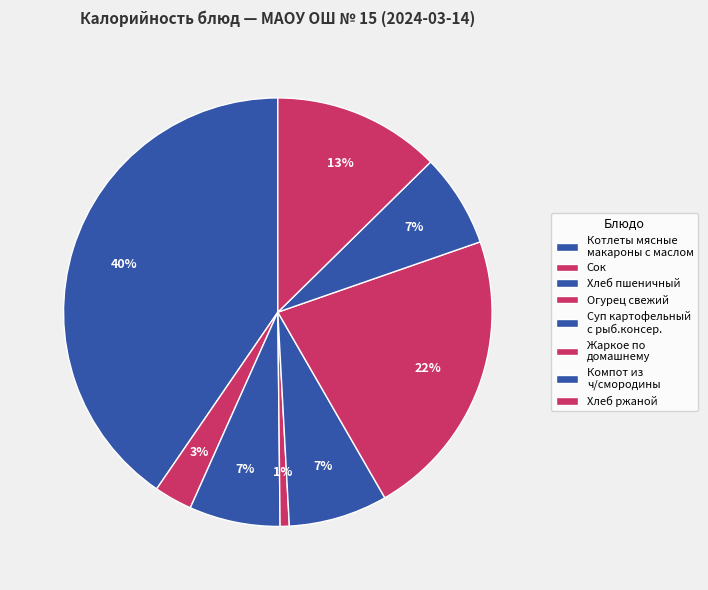

How many slices are in this pie chart?

8